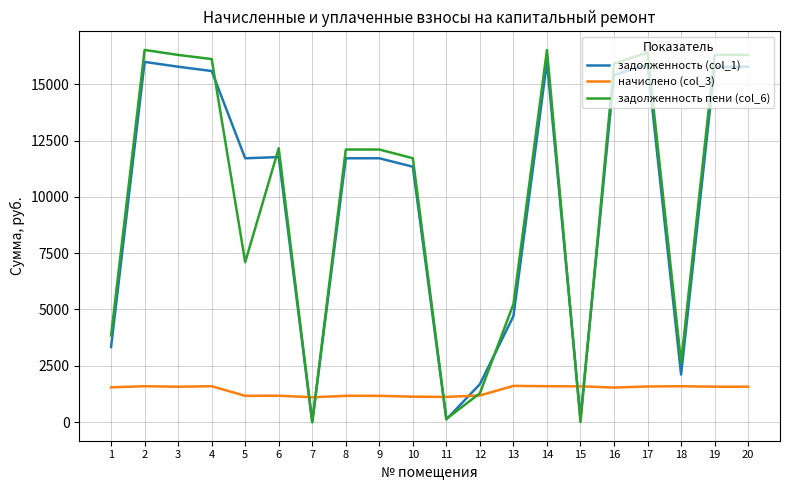

Does the chart have visible grid lines?

Yes